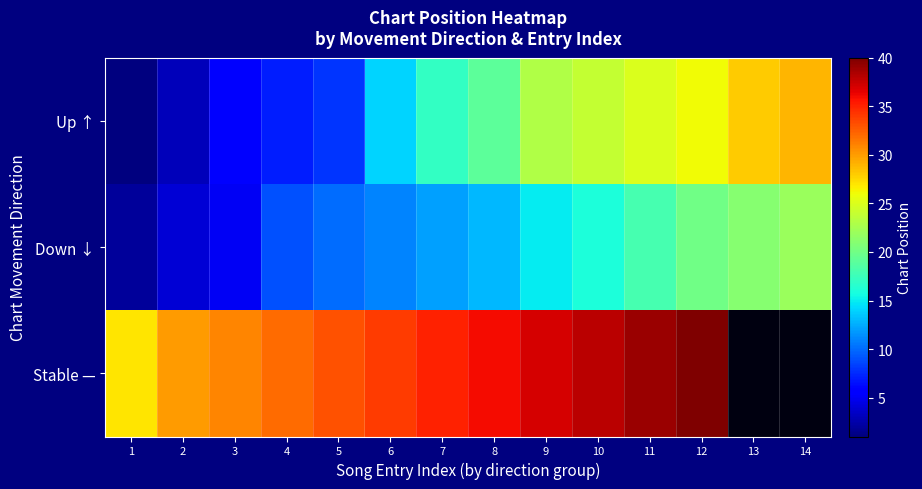

At which label does Stable — reach its minimum?

1